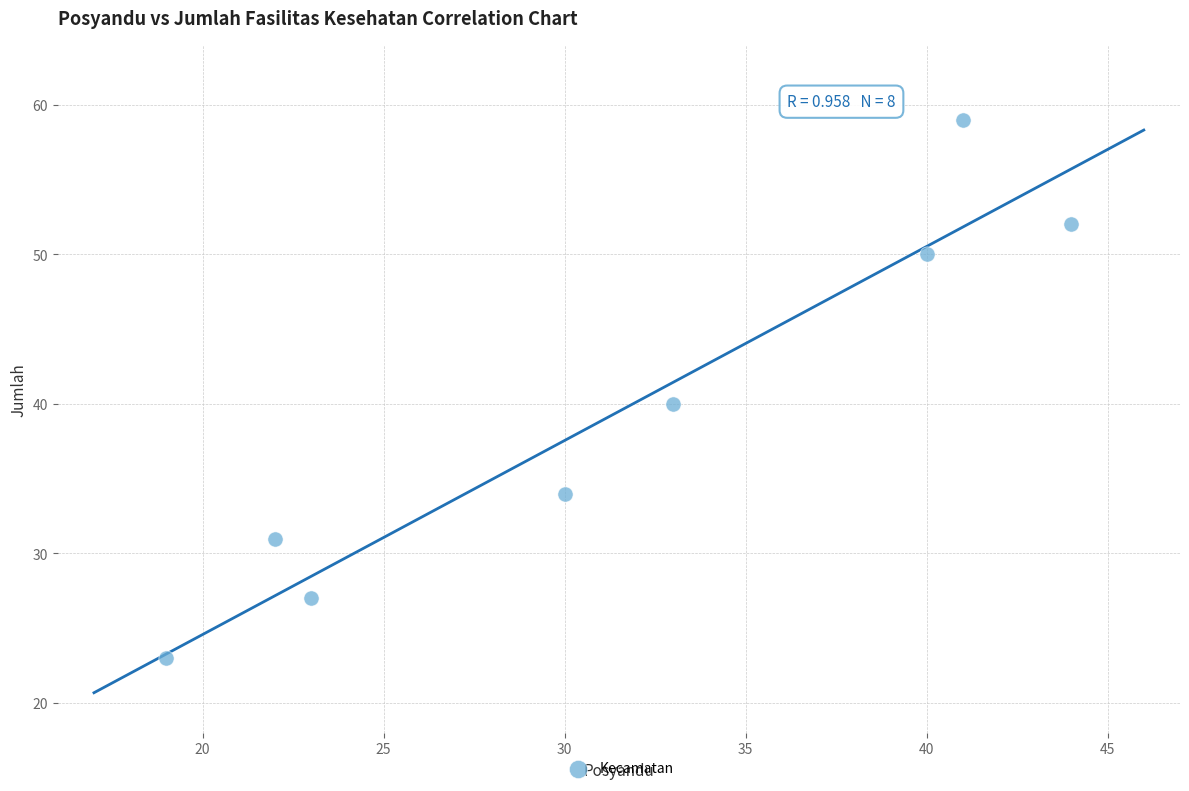

What is the range of Y values (max minus min)?

36